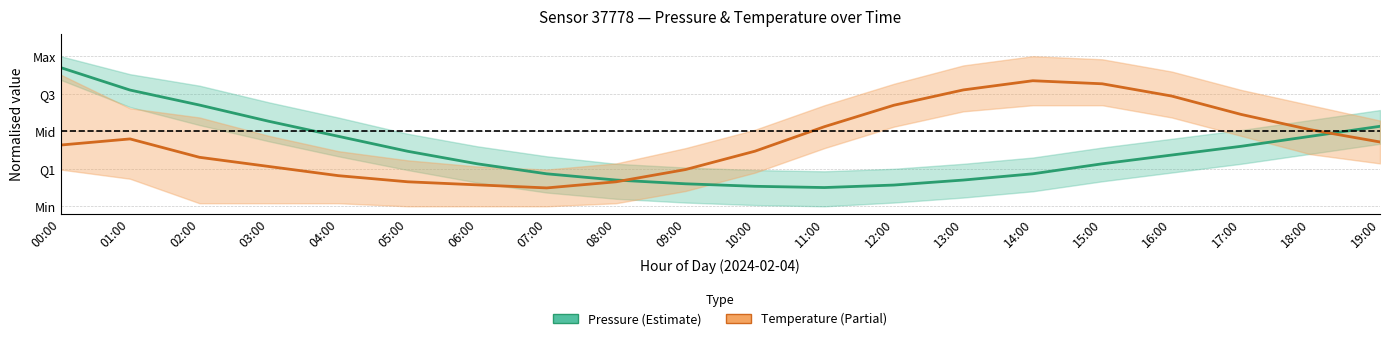

Where is the first local minimum for Pressure?

11:00